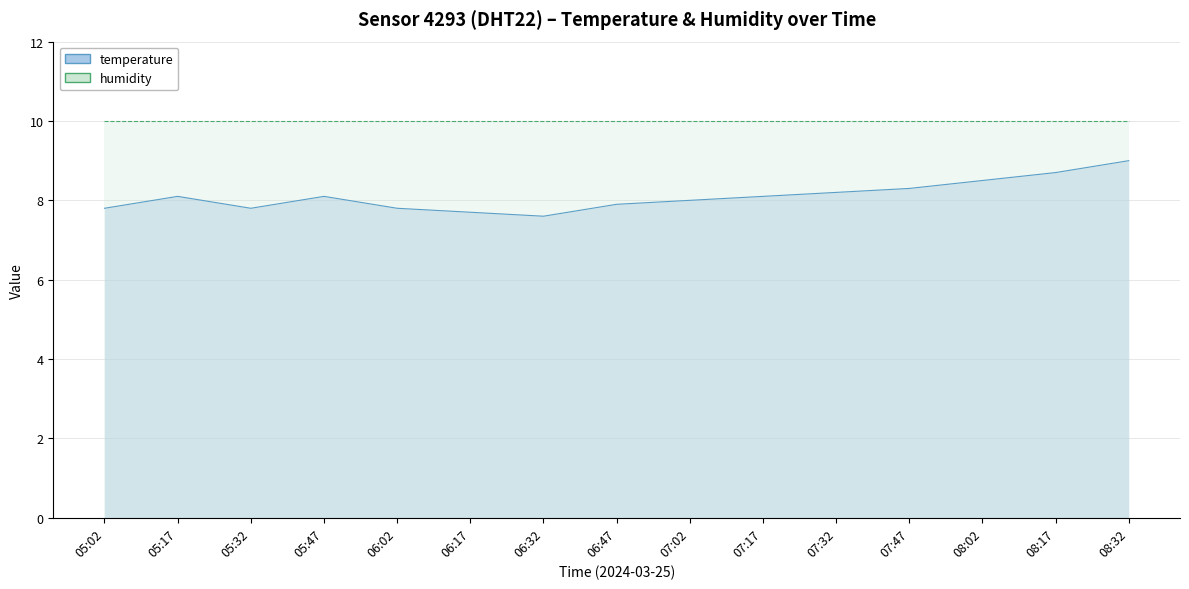

What is the label of the 3rd point from the right?

08:02